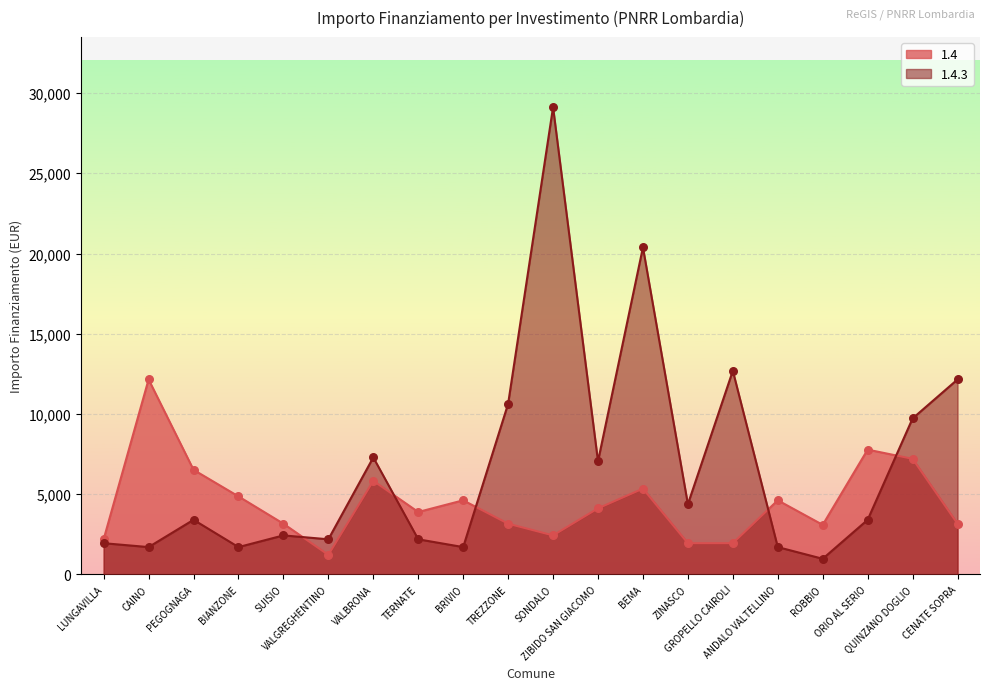

At how many categories does at least one series exceed 27426?

1